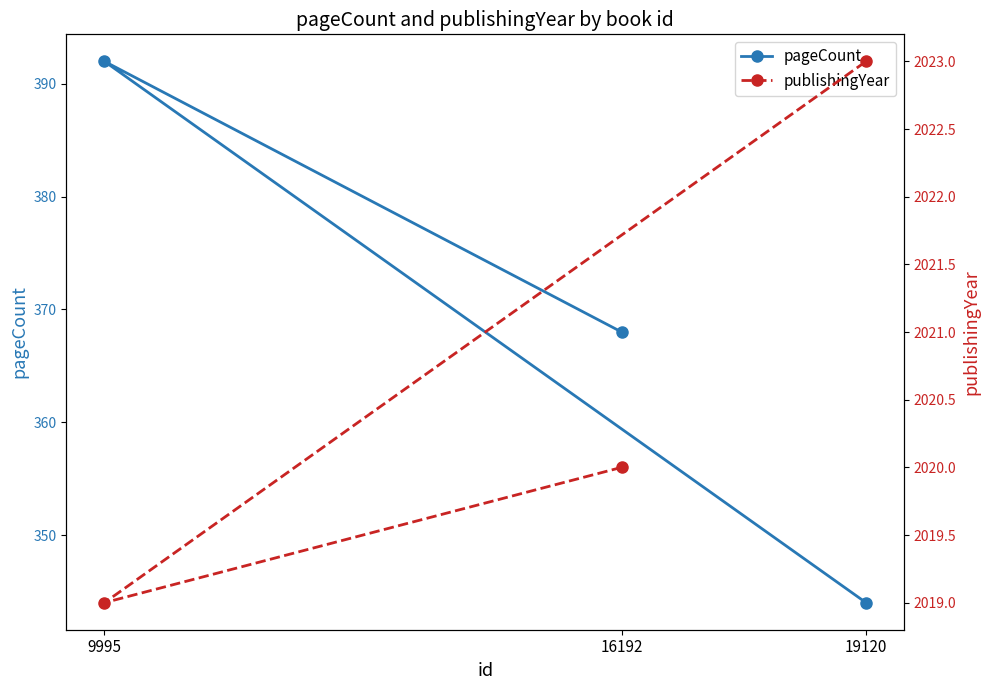

Rank the series at 16192 from highest to lowest value.

publishingYear, pageCount